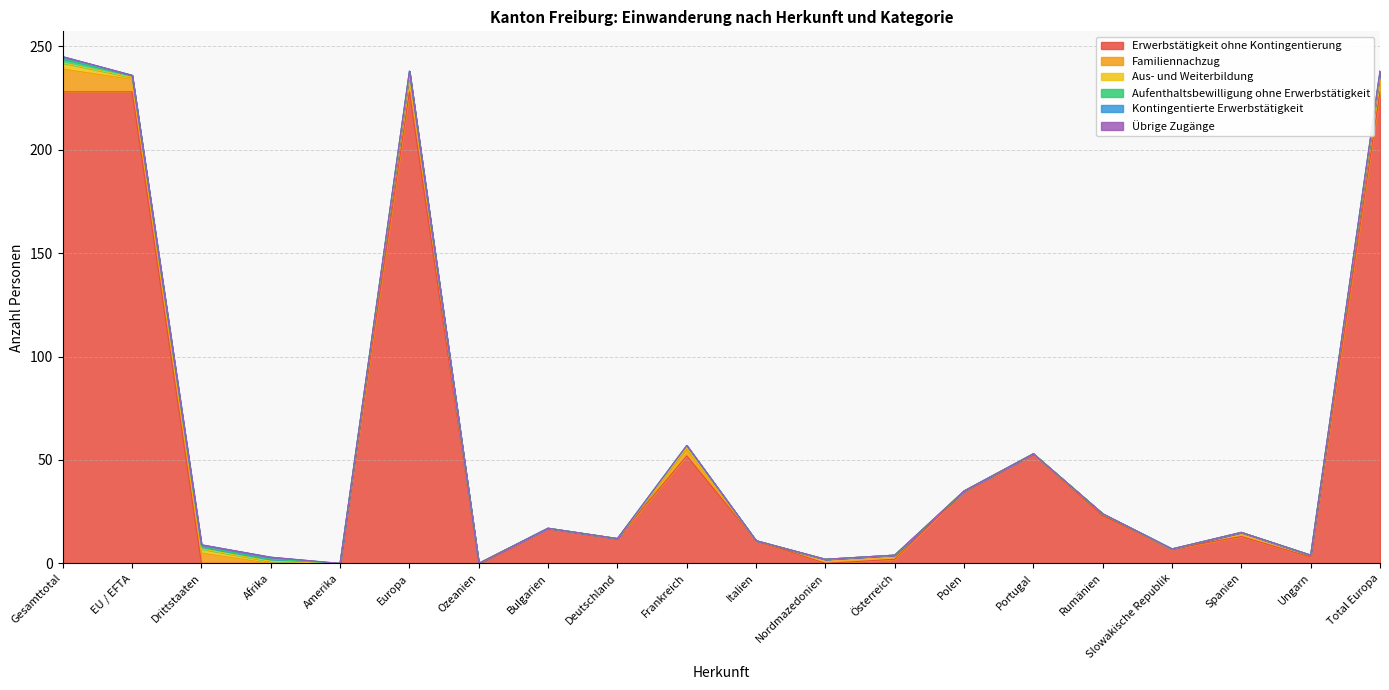

What is the maximum value for Erwerbstätigkeit ohne Kontingentierung?

228